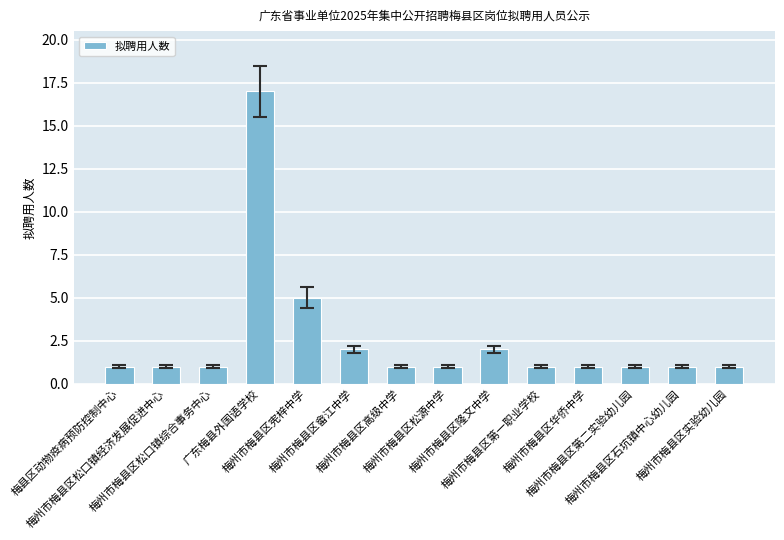

At which label is the value closest to 9?

梅州市梅县区宪梓中学